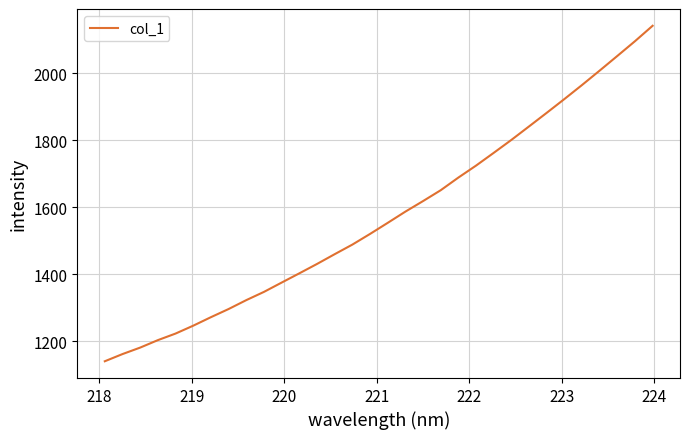

What is the difference between the maximum and minimum values?

1001.2